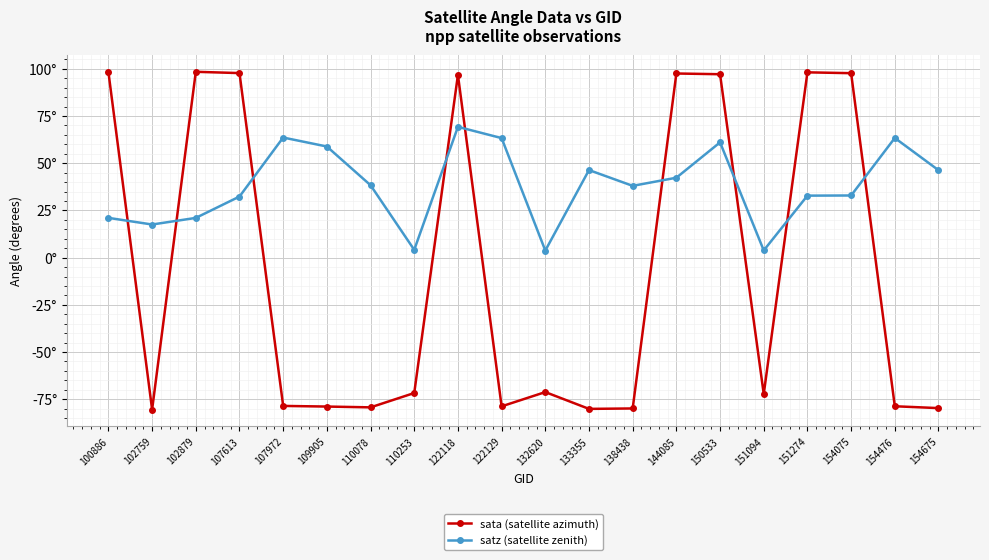

Reading right to left, extract all data points from this chart.

sata (satellite azimuth): -79.7	-78.7	97.7	98.1	-72.2	97.1	97.5	-79.9	-80.1	-71.2	-78.7	96.7	-71.7	-79.3	-78.9	-78.5	97.7	98.4	-80.4	98.3
satz (satellite zenith): 46.3	63.4	32.9	32.8	3.8	61.0	42.3	38.0	46.4	3.7	63.3	69.2	4.1	38.3	58.8	63.6	32.3	21.0	17.5	21.0